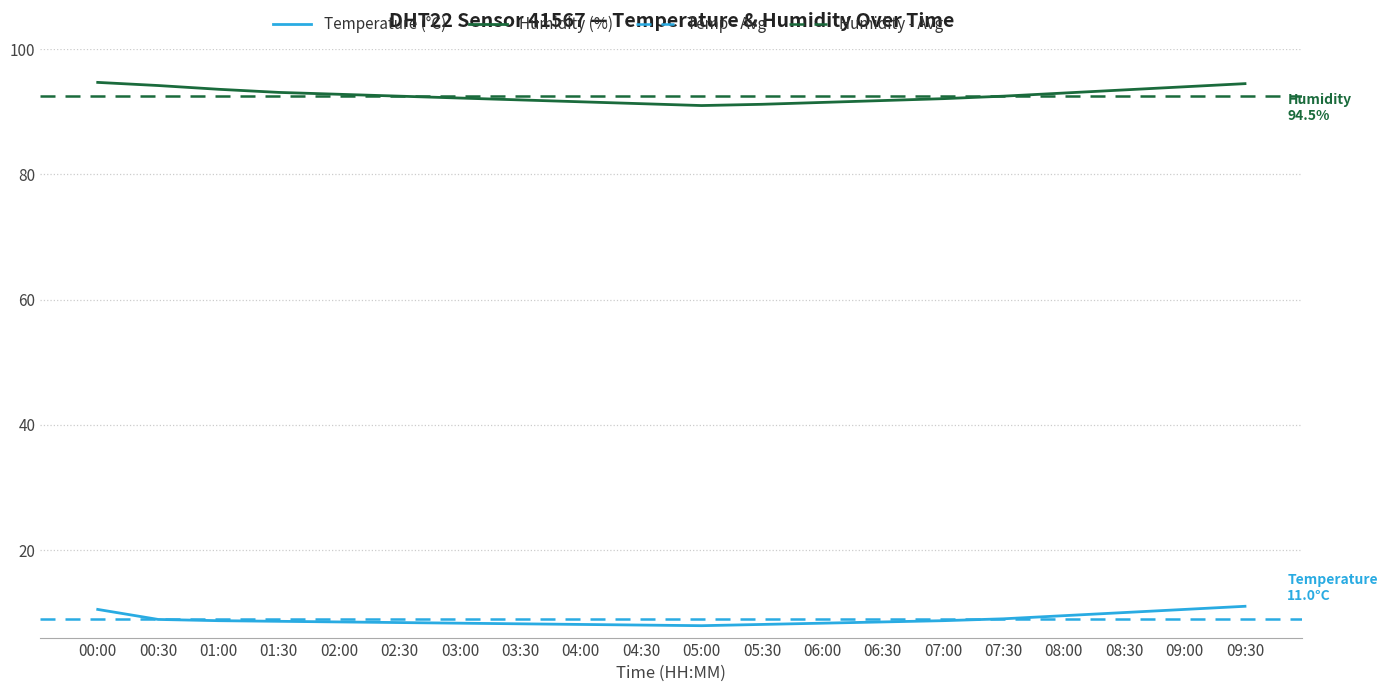

What position from the left is 05:30?

12